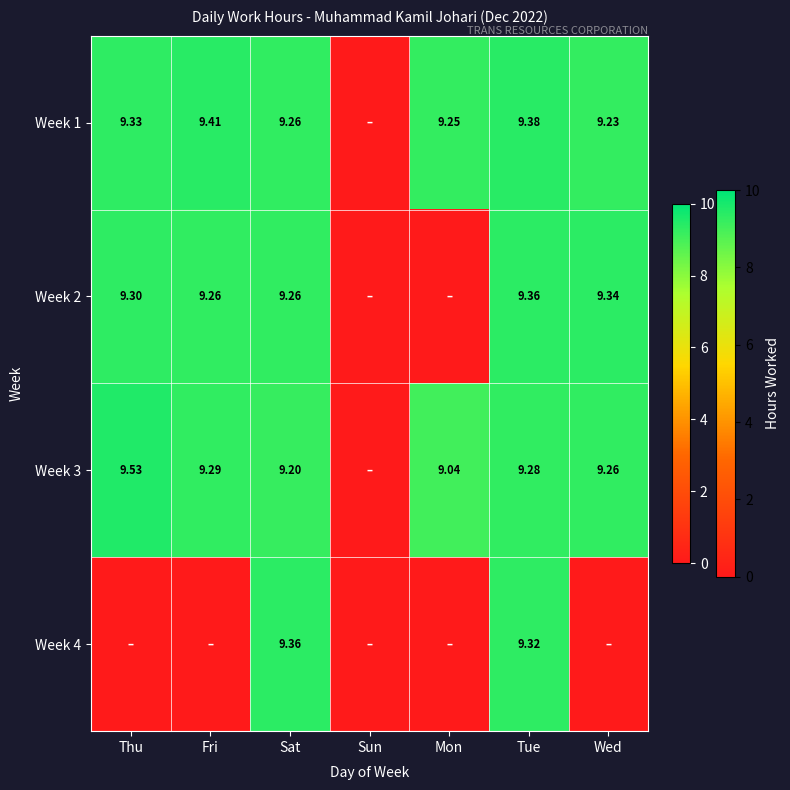

Which series has the largest total across all categories?

Week 1